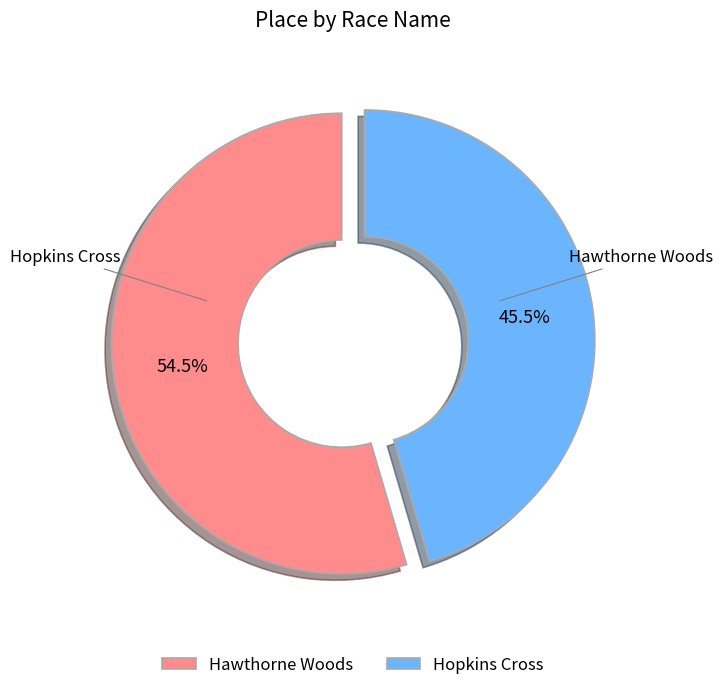

Rank the categories by value from highest to lowest.

Hawthorne Woods, Hopkins Cross